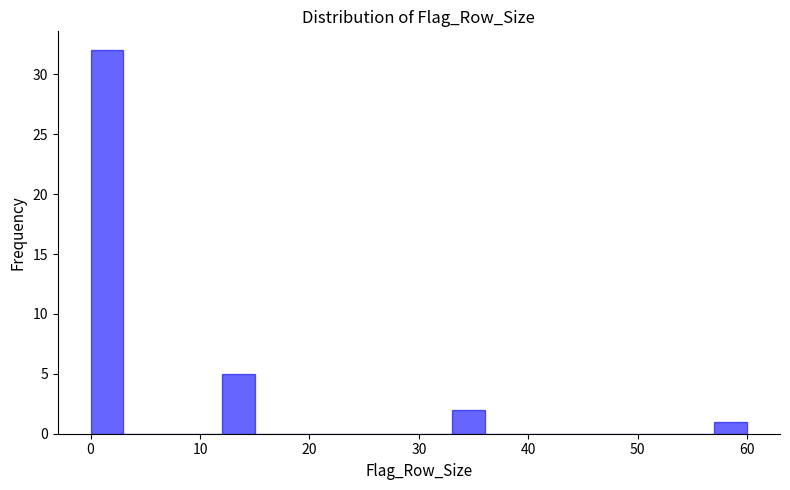

Around what value on the x-axis is the tallest bar? Give the approximate position of its centre, as read against the axis.

2